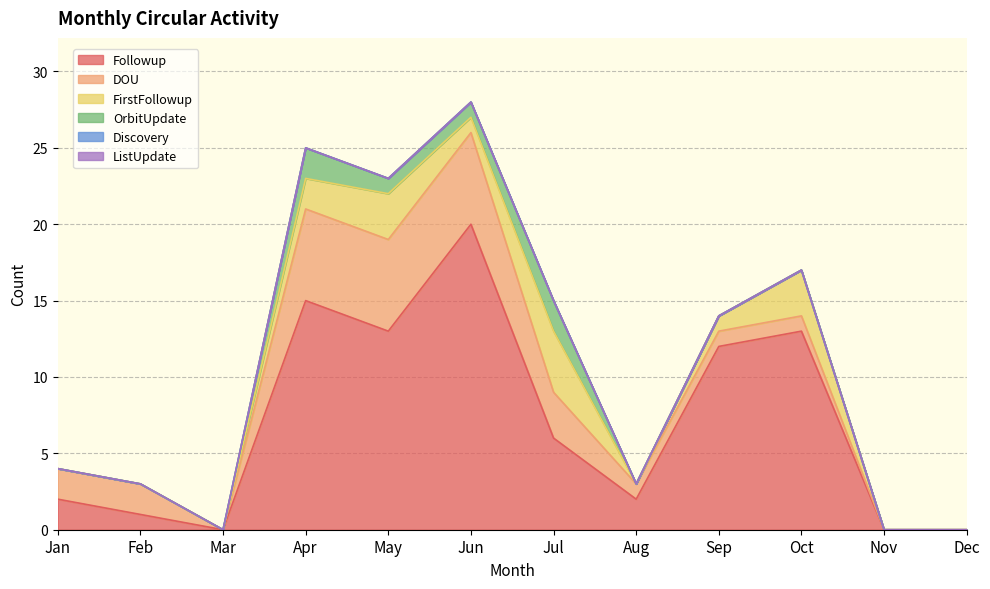

True or false: ListUpdate and Followup intersect in this chart.

False